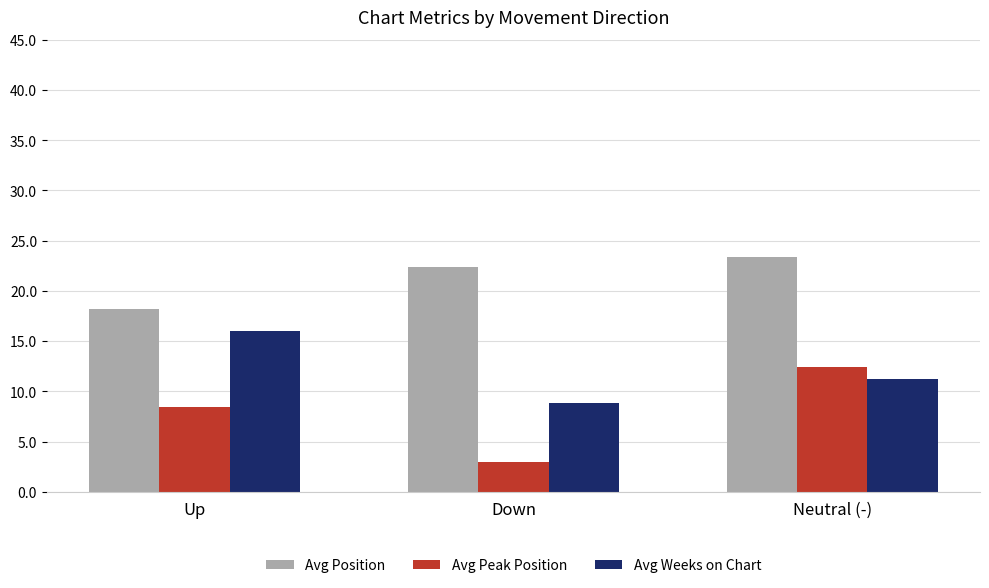

At which label does Avg Weeks on Chart reach its minimum?

Down